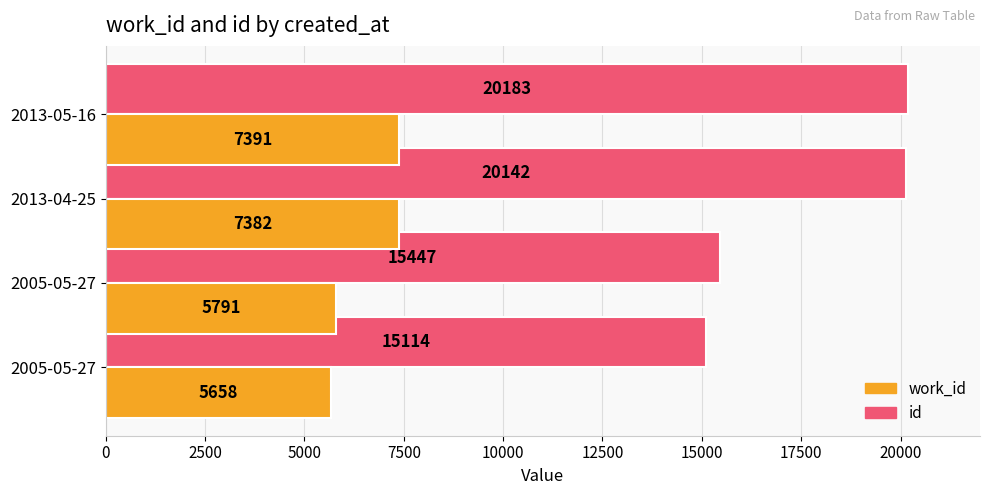

How many series are shown in this chart?

2